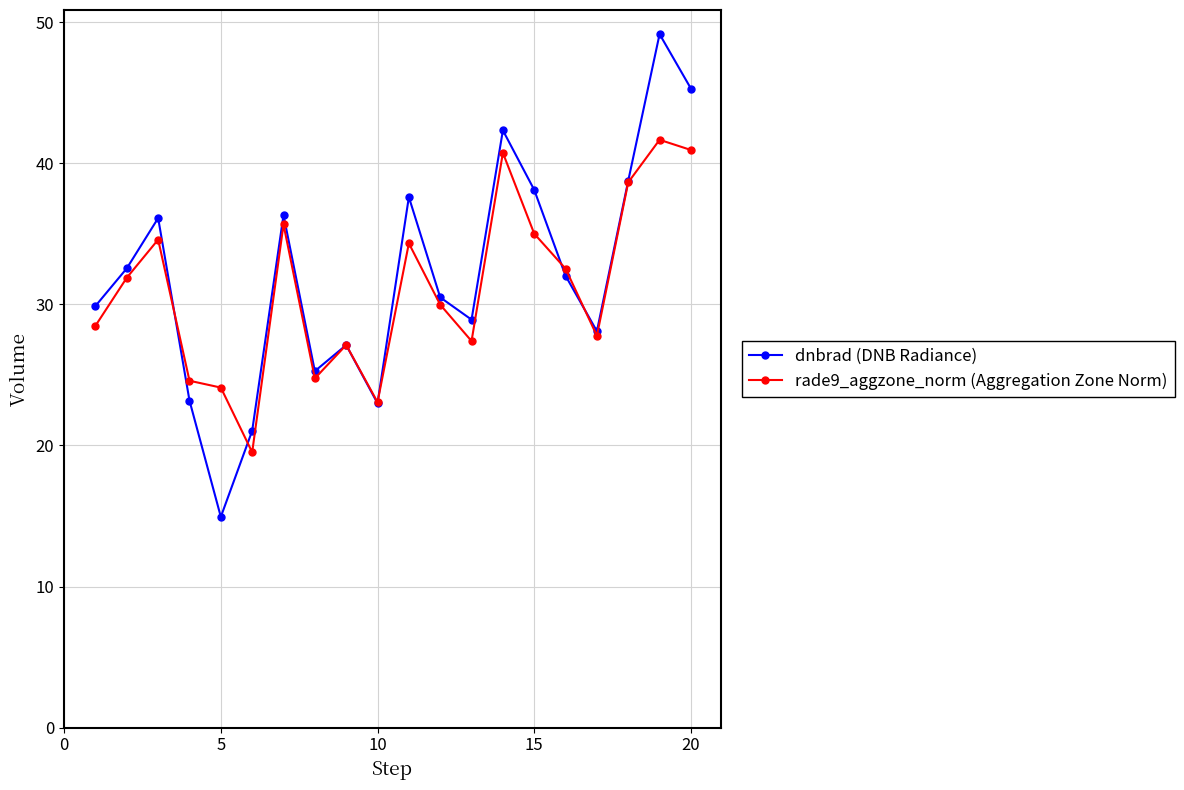

What is the minimum value shown in the chart?

14.9